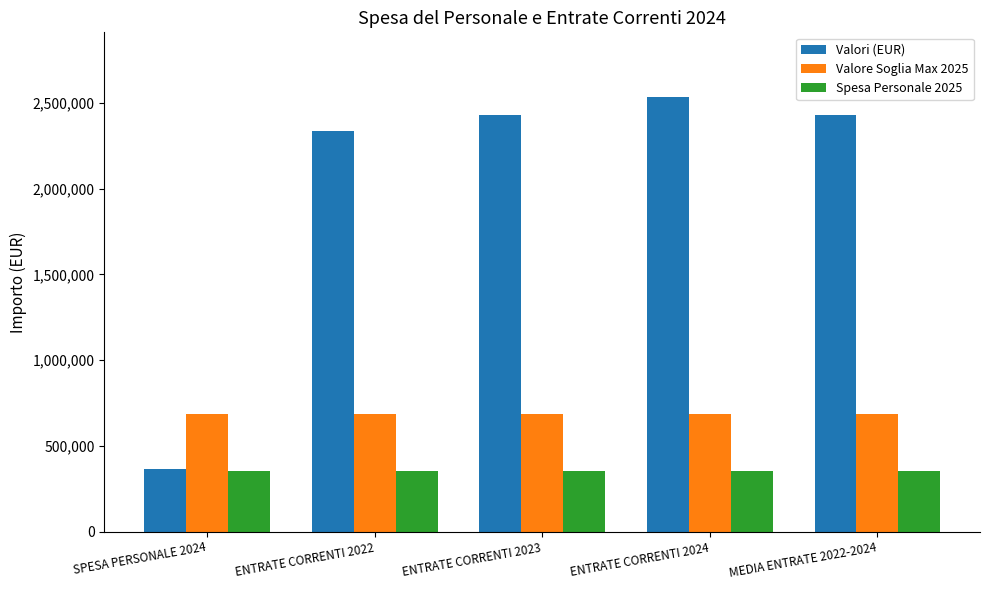

At ENTRATE CORRENTI 2022, list the series in order from smallest to largest.

Spesa Personale 2025, Valore Soglia Max 2025, Valori (EUR)